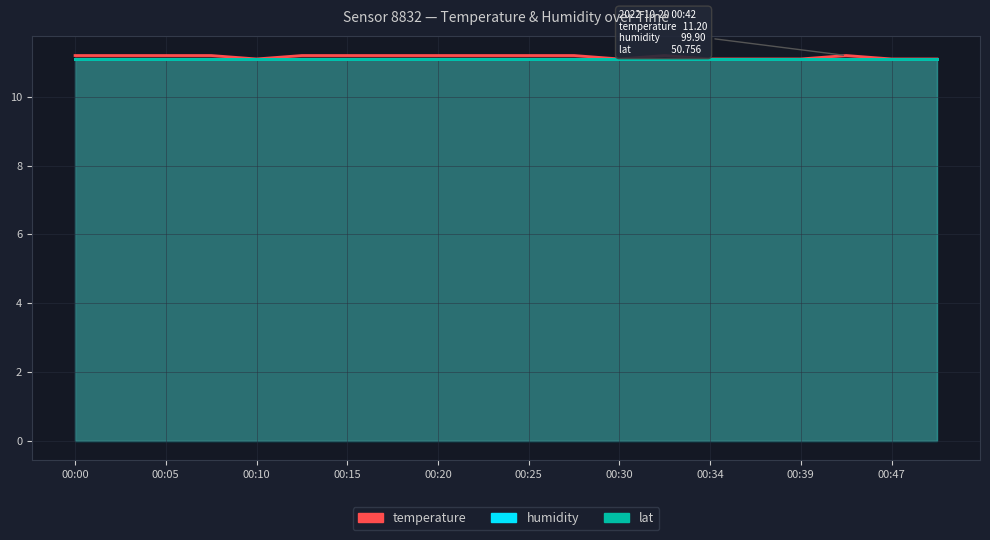

Rank the series at 11 from highest to lowest value.

temperature, humidity, lat